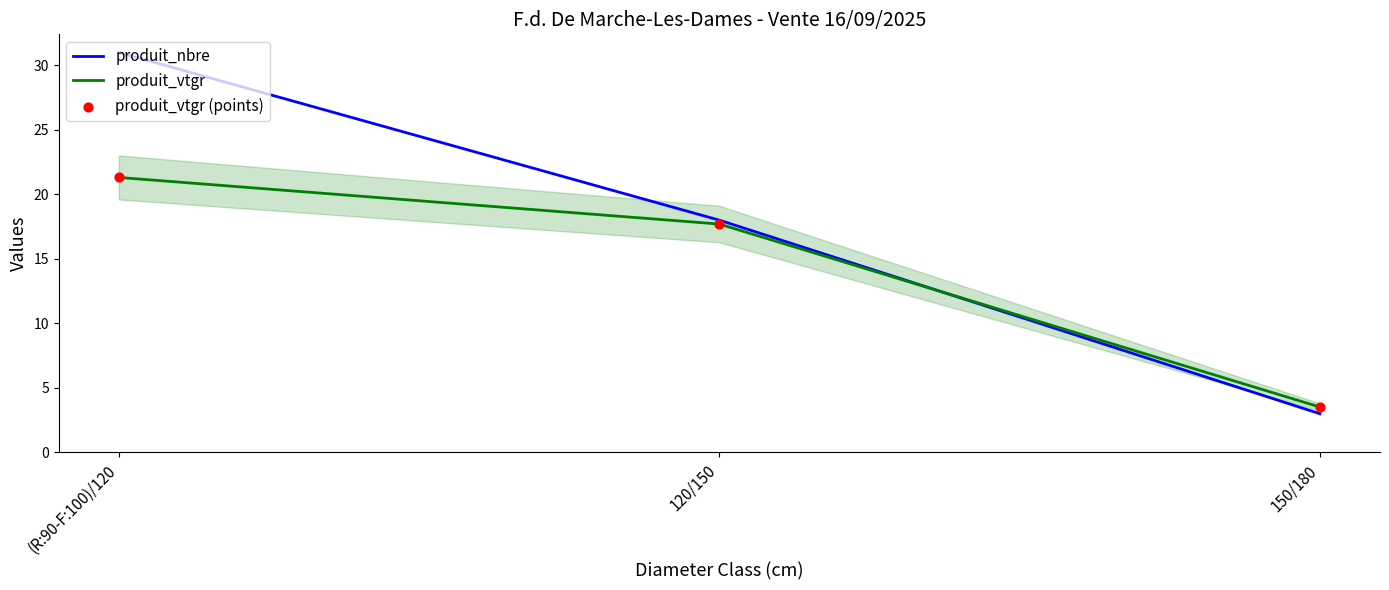

Which series changed the most between (R:90-F:100)/120 and 150/180?

produit_nbre